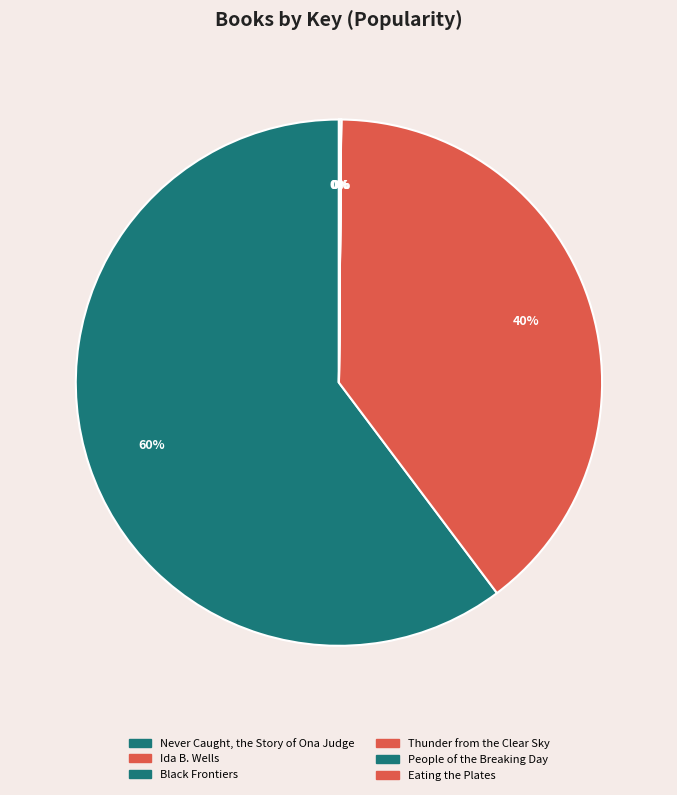

To the nearest percent, what is the difference between the largest and smallest slice percentages?

60%